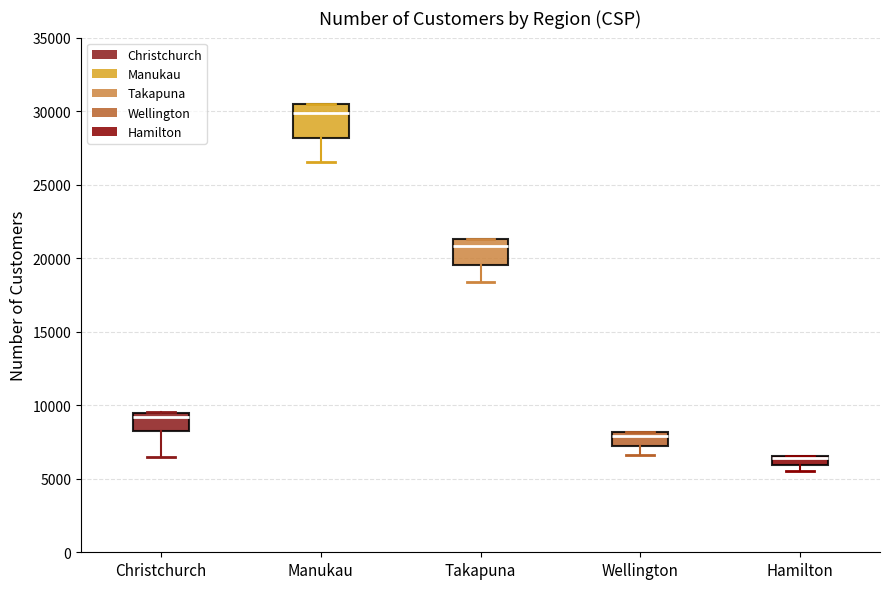

Where is the lower edge of the box for Christchurch on the y-axis? The values are not printed on the chart, so give them approximately, as read against the axis.

8500